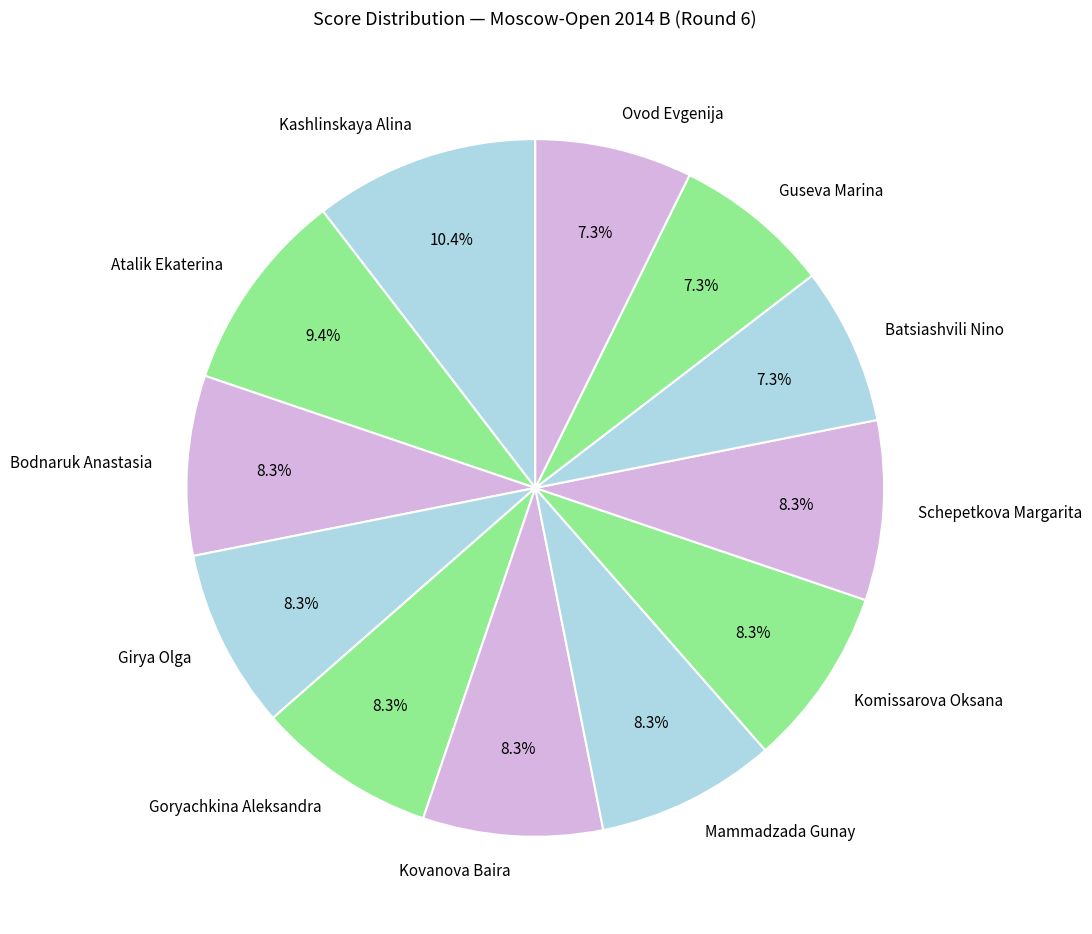

What is the ratio of the value at Batsiashvili Nino to the value at Atalik Ekaterina?

0.8